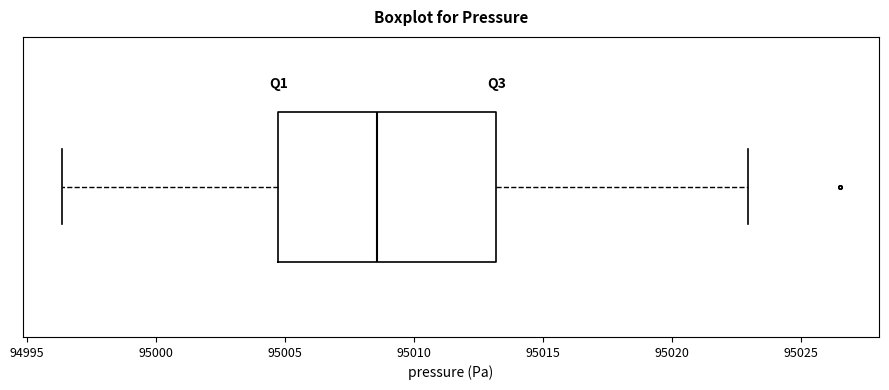

Transcribe this box plot: give where the median line is, the range the box spans, and where the two whiskers end, as read against the x-axis. The values are not printed on the chart, so give them approximately, as read against the axis.

median 95008.5, box 95004.5 to 95013.0, whiskers 94996.5 to 95023.0